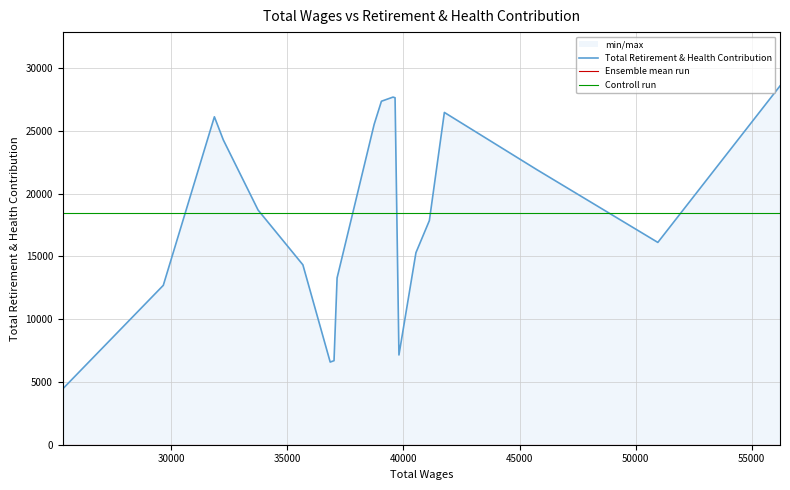

True or false: Controll run has more than 1 points higher than both neighbors.

False